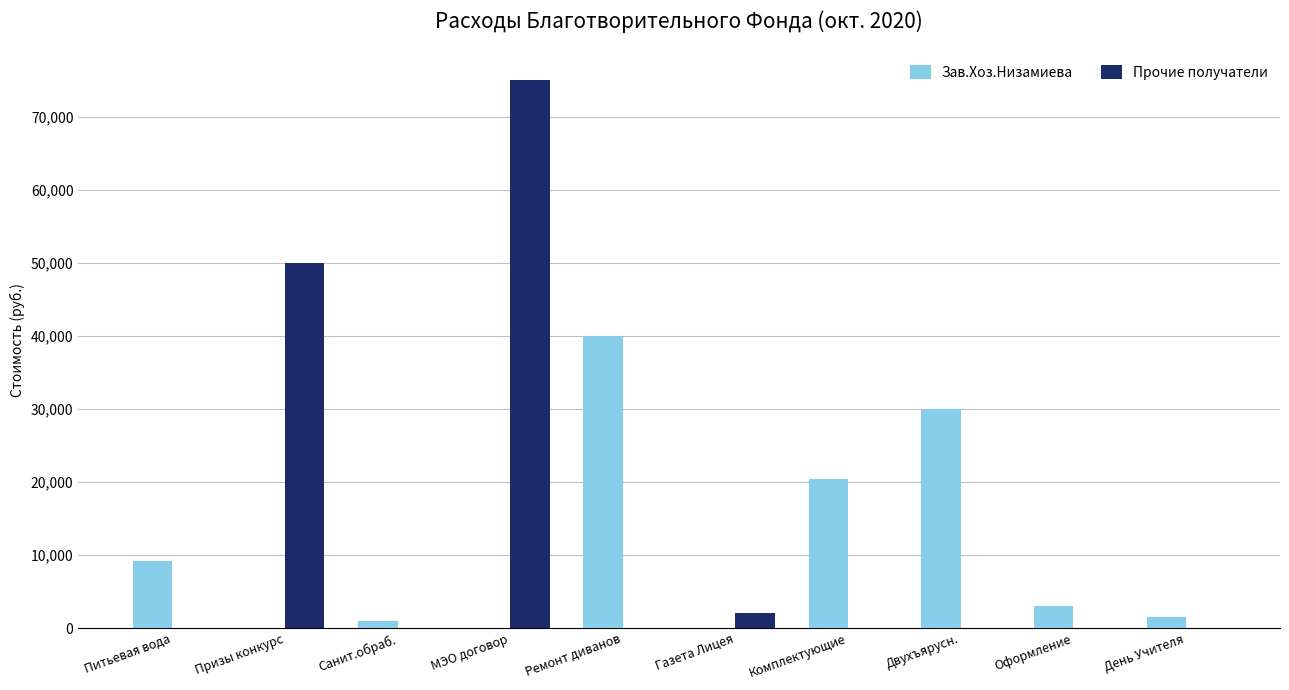

Between Ремонт диванов and Газета Лицея, which series saw the biggest shift?

Зав.Хоз.Низамиева